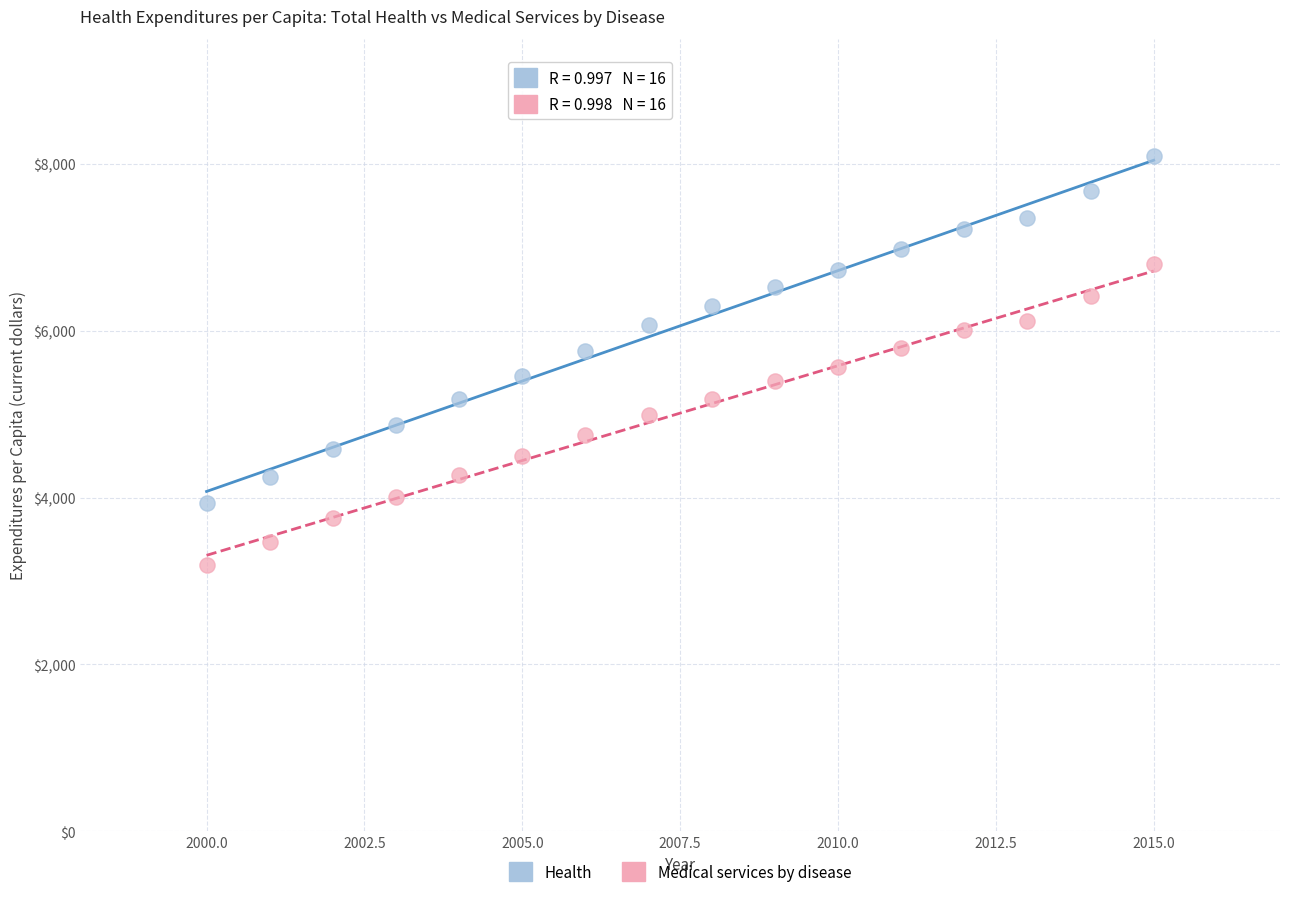

Which series has the largest Y range (max minus min)?

Health